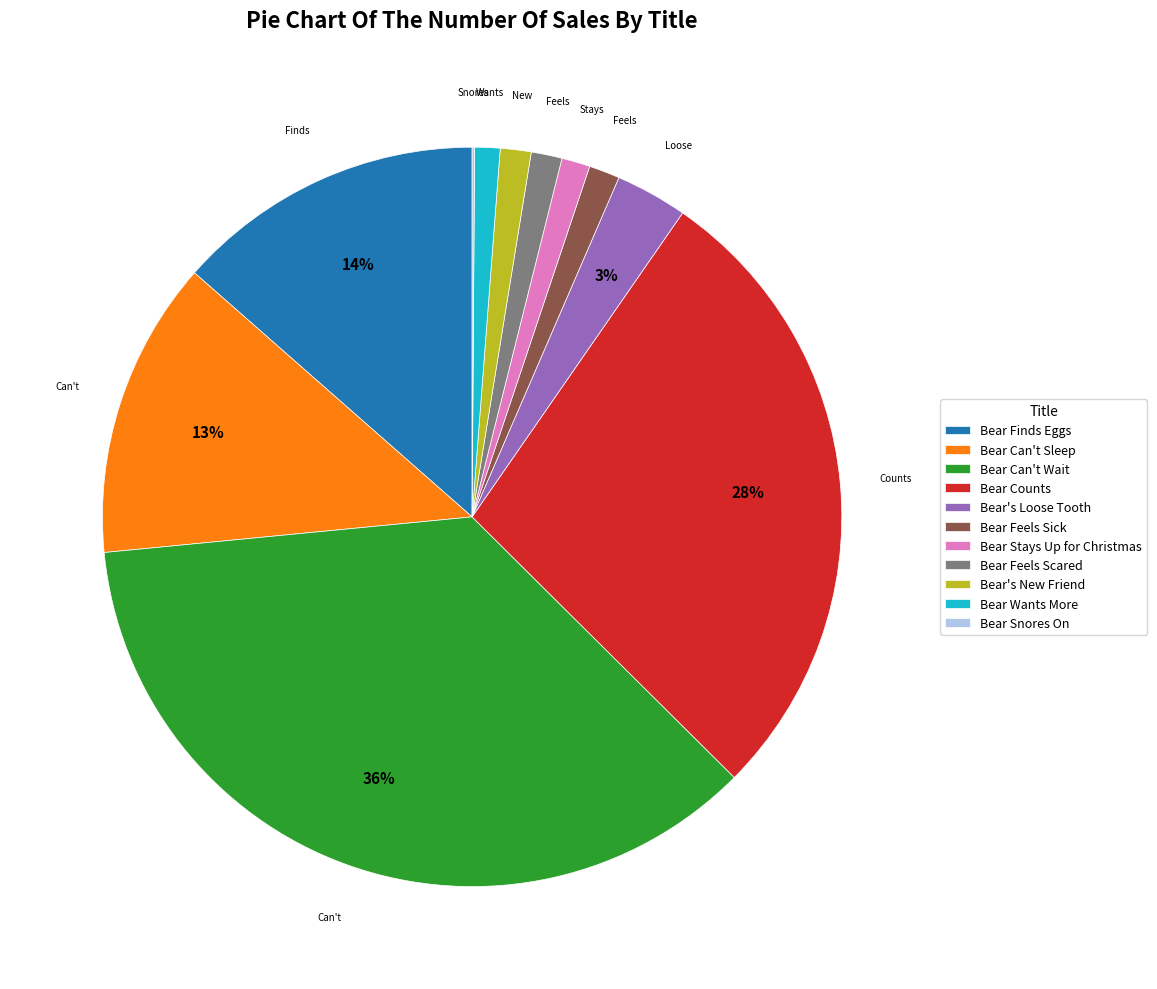

Do Bear's Loose Tooth and Bear Can't Wait together represent more than half of the pie?

No